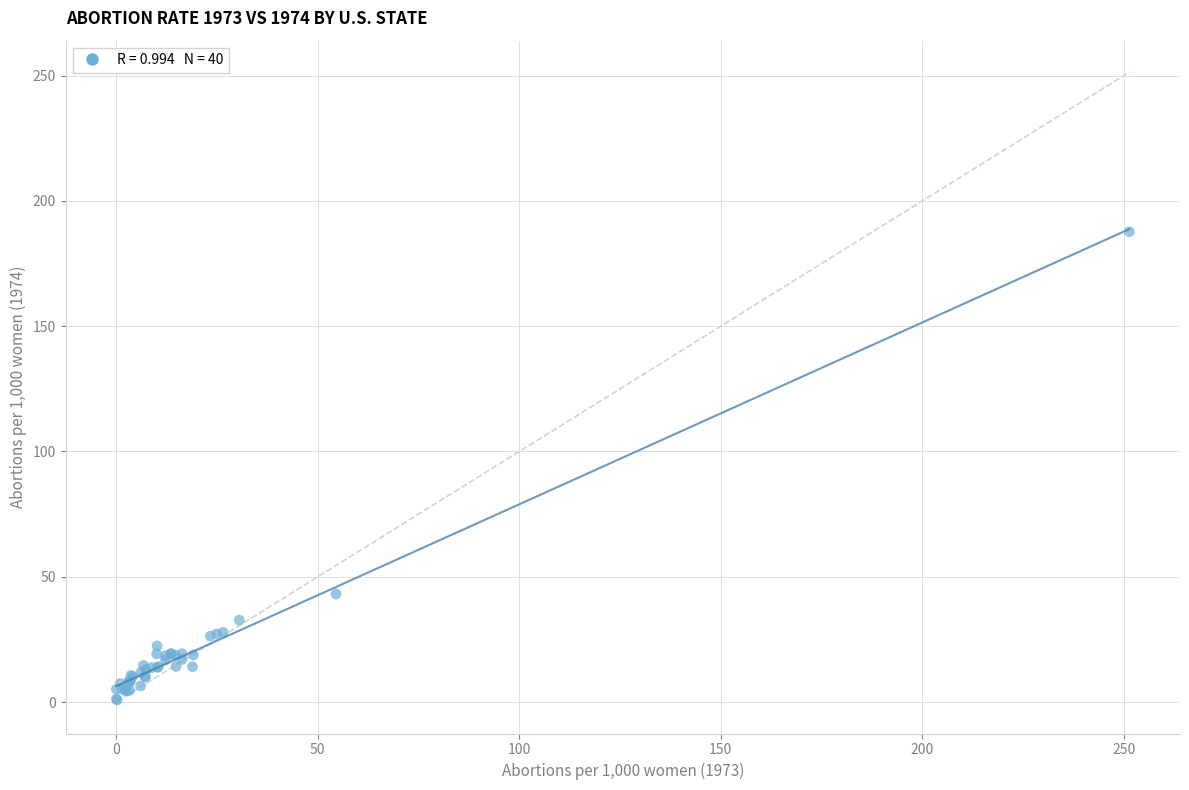

What Y value in the scatter plot is closest to 94?

43.1